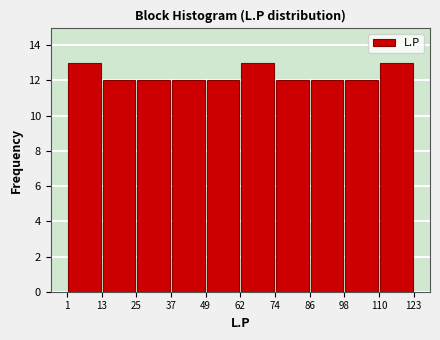

Reading left to right, list every bar in this chart as the range it spans on the x-axis followed by its height. The values are not printed on the chart, so give them approximately, as read against the axis.

1 to 13: 13
13 to 25: 12
25 to 37: 12
37 to 49: 12
49 to 62: 12
62 to 74: 13
74 to 86: 12
86 to 98: 12
98 to 110: 12
110 to 123: 13